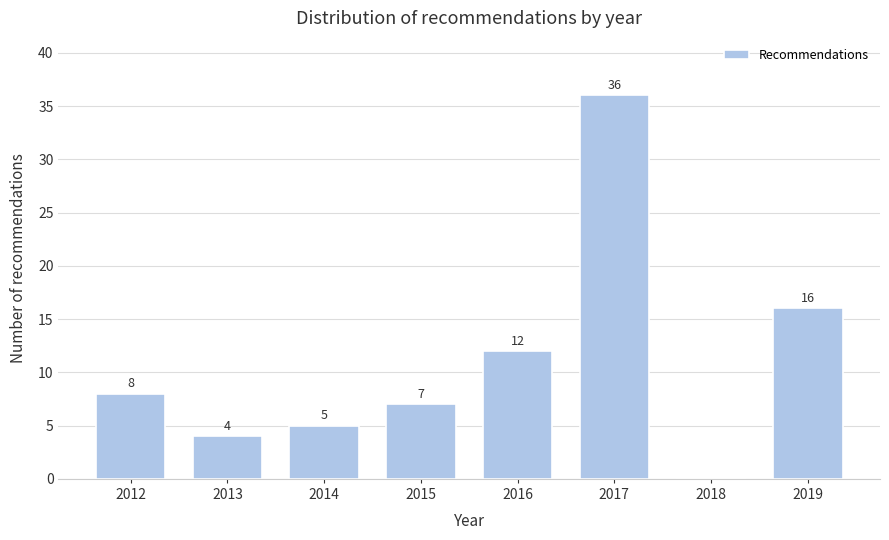

Reading right to left, list all the values displayed in this chart.

2019=16	2018=0	2017=36	2016=12	2015=7	2014=5	2013=4	2012=8